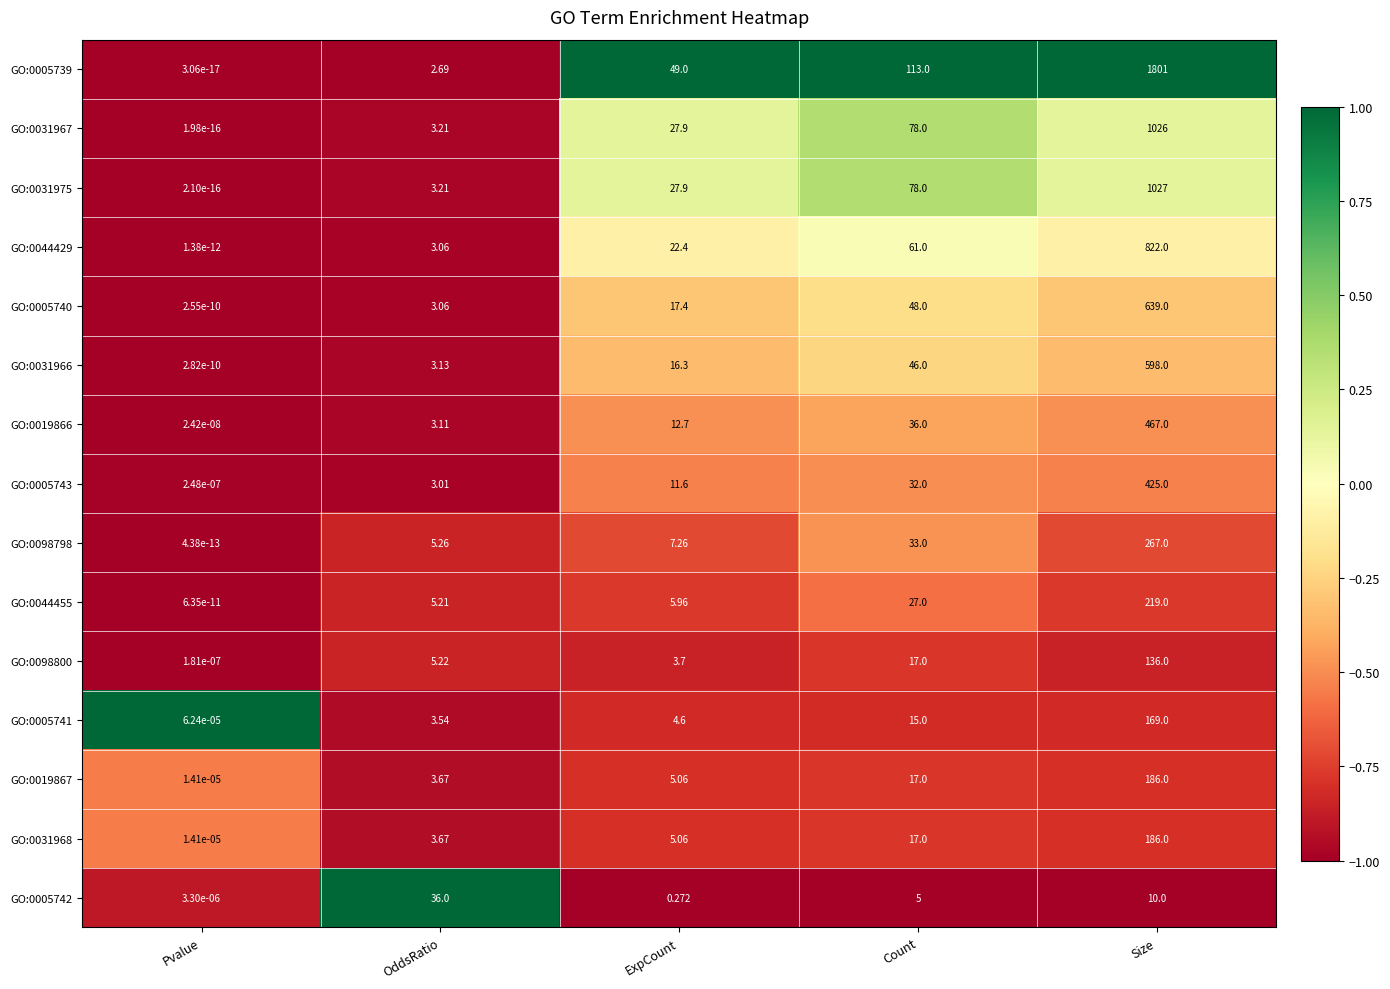

At which category is the sum across all series the highest?

Size